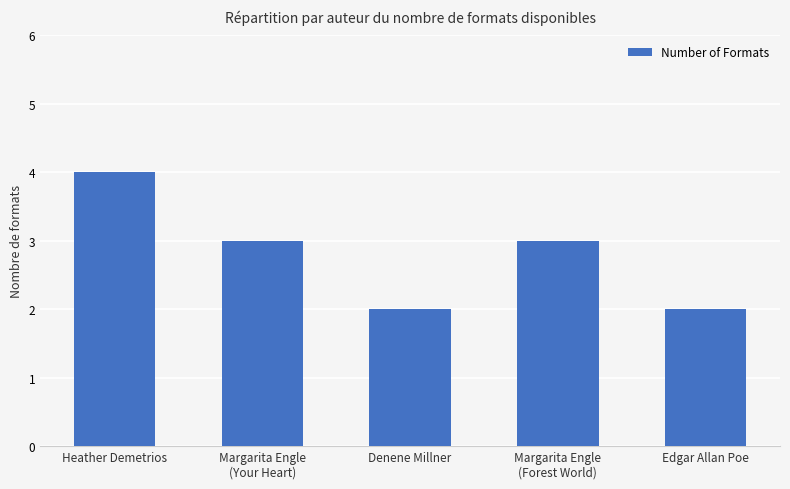

What is the maximum value shown in the chart?

4